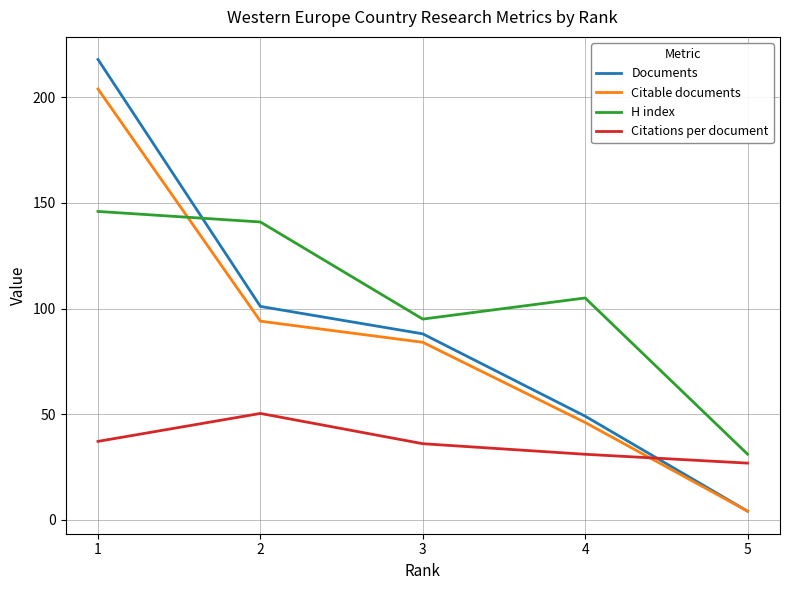

What are all the series names shown in the legend?

Documents, Citable documents, H index, Citations per document